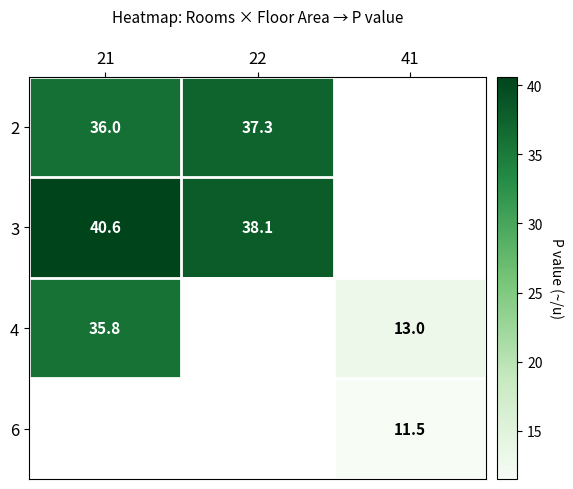

How many series are shown in this chart?

4